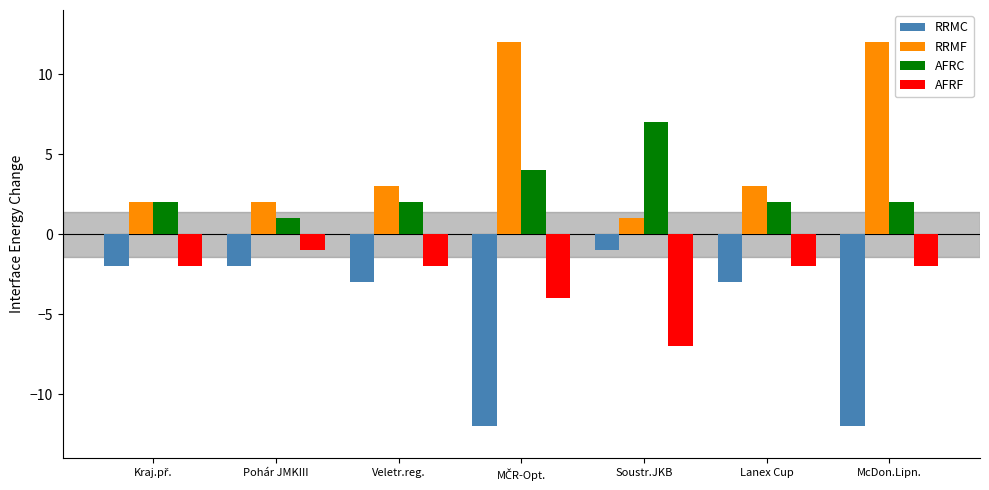

What are all the series names shown in the legend?

RRMC, RRMF, AFRC, AFRF